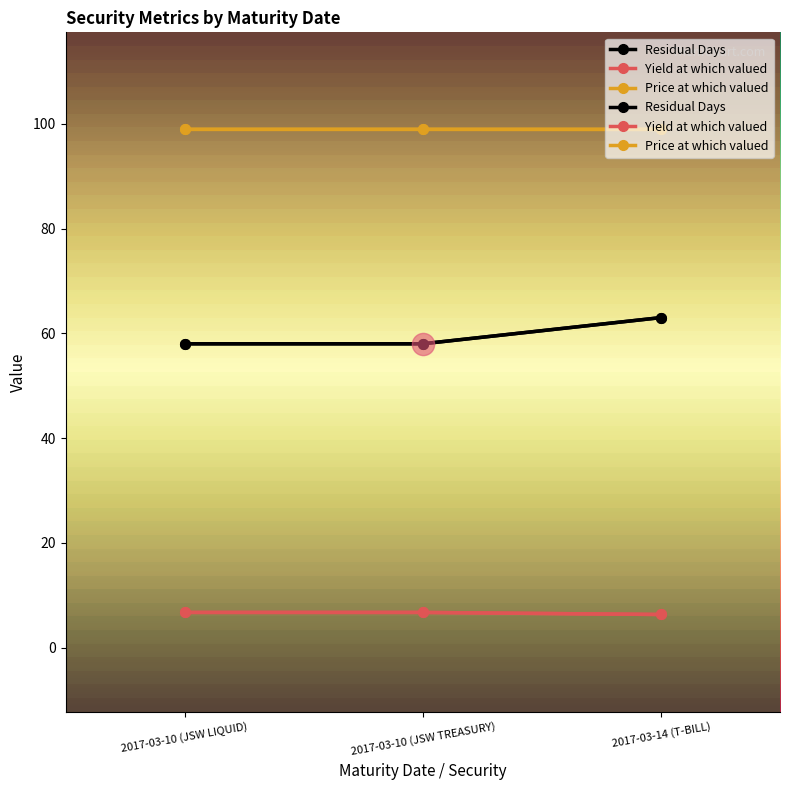

Rank the categories by Yield at which valued value from highest to lowest.

2017-03-10 (JSW LIQUID), 2017-03-10 (JSW TREASURY), 2017-03-14 (T-BILL)